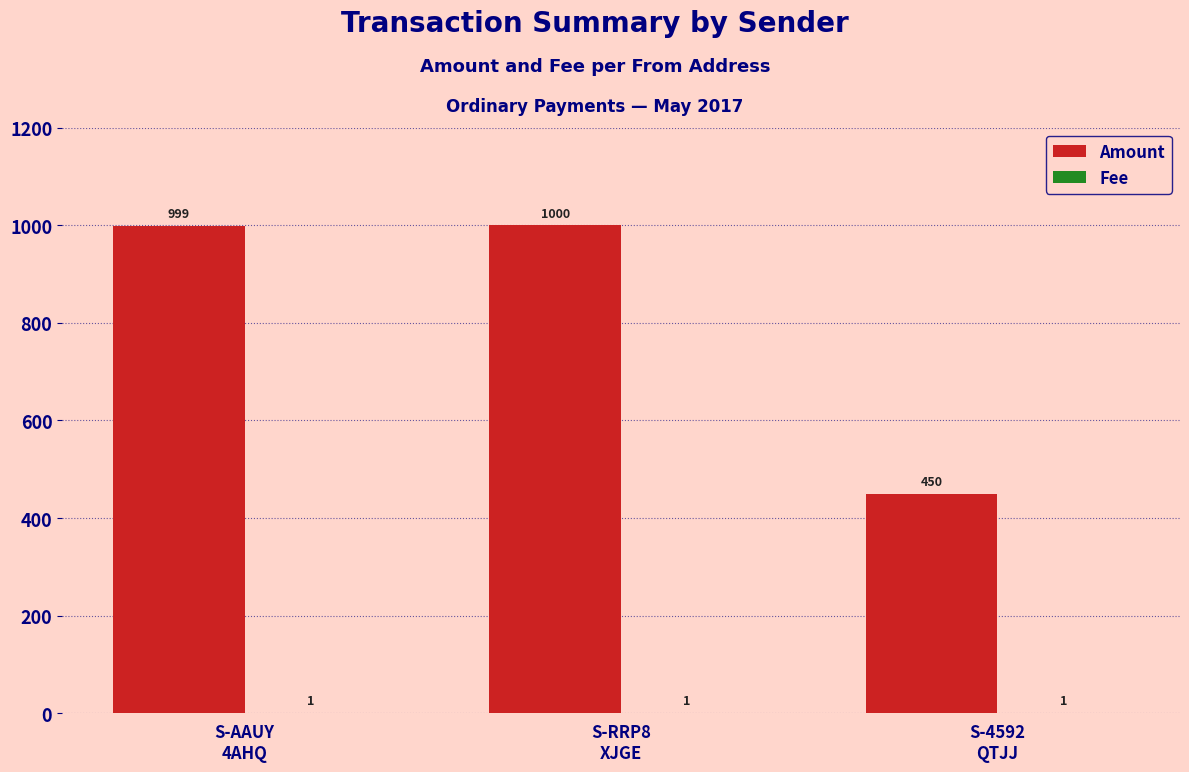

What is the maximum value shown in the chart?

1000